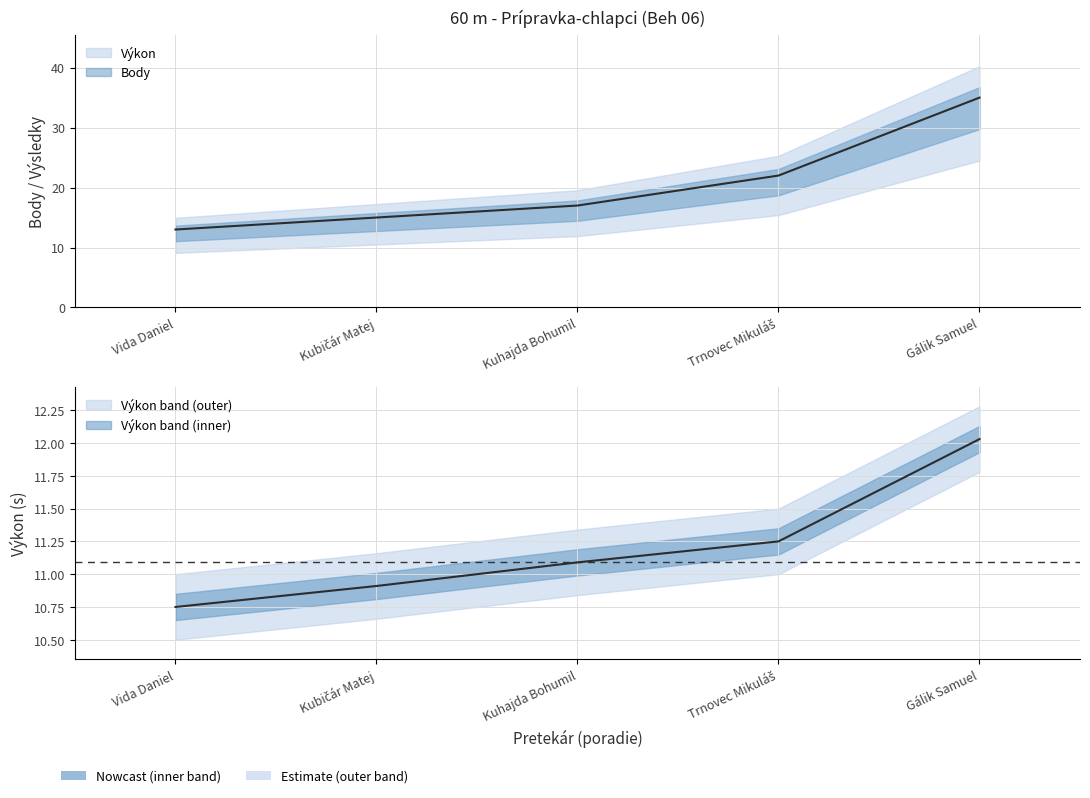

The value of Výkon at Kuhajda Bohumil is 11.1. True or false?

True